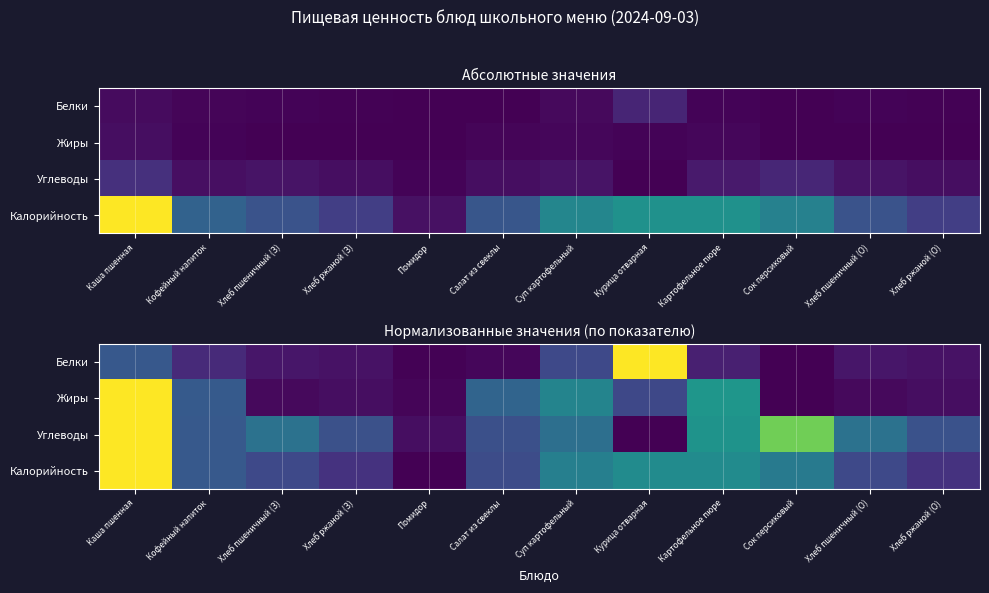

At which category is the sum across all series the highest?

Каша пшенная